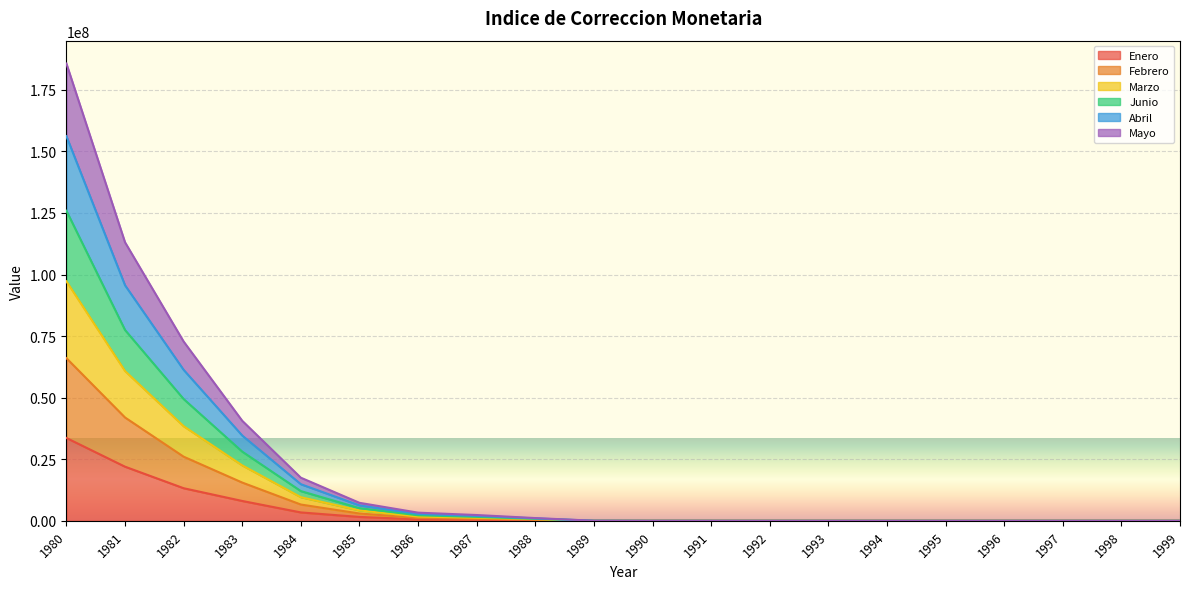

What is the highest value of the Enero series?

33642908.2